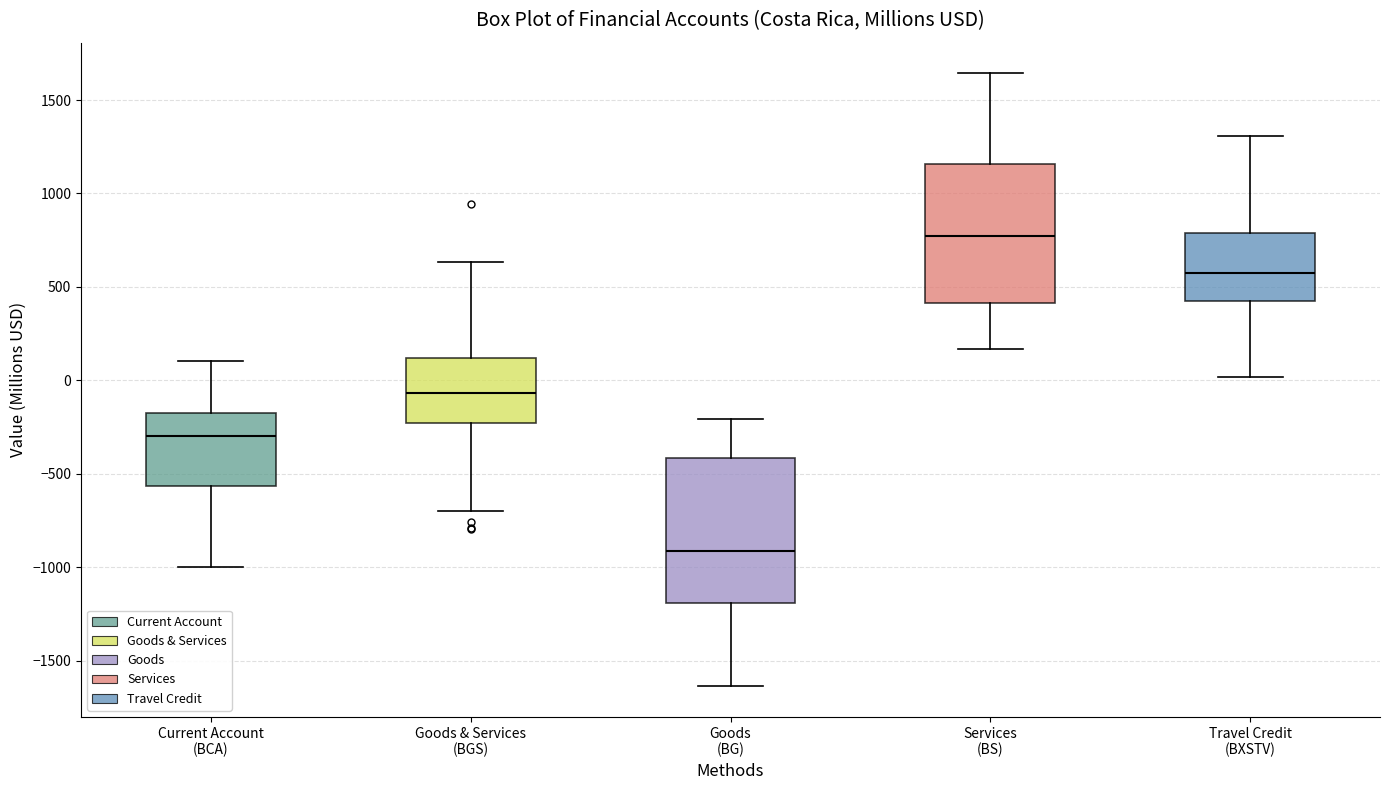

Reading left to right, transcribe this box plot: for each box, give where its median line is, the range the box spans, and where its two whiskers end, as read against the y-axis. The values are not printed on the chart, so give them approximately, as read against the axis.

Current Account (BCA): median -300, box -550 to -150, whiskers -1000 to 100
Goods & Services (BGS): median -50, box -250 to 100, whiskers -700 to 650
Goods (BG): median -900, box -1200 to -400, whiskers -1650 to -200
Services (BS): median 750, box 400 to 1150, whiskers 150 to 1650
Travel Credit (BXSTV): median 550, box 400 to 800, whiskers 0 to 1300